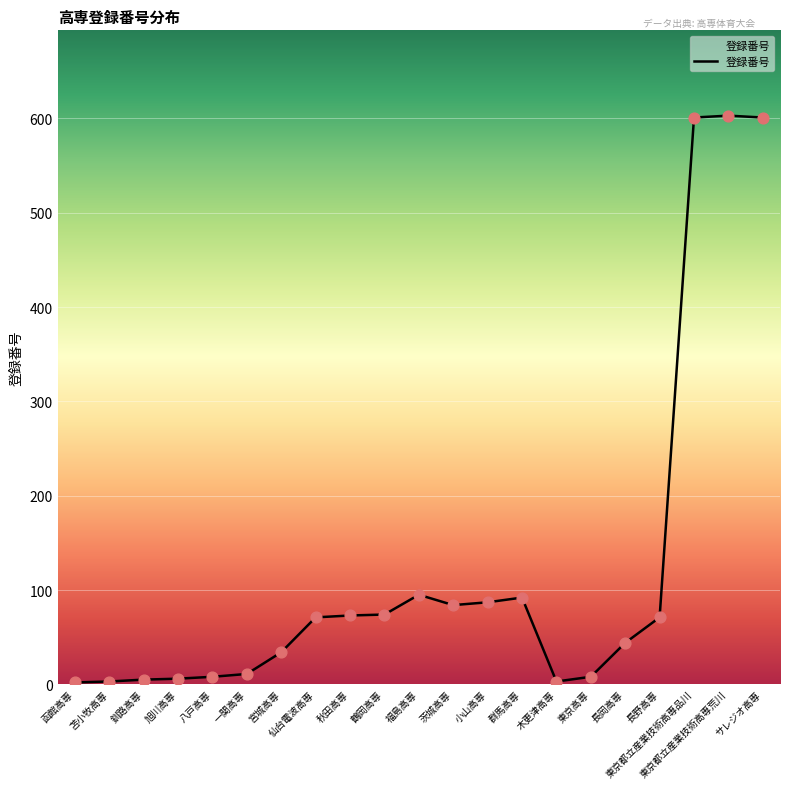

What is the ratio of the value at 東京高専 to the value at 長野高専?

0.1